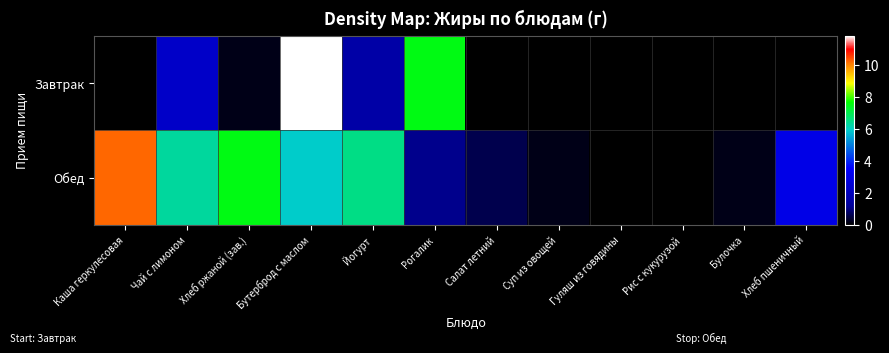

Reading left to right, what are all the values shown in this chart?

Завтрак: Каша геркулесовая=0.0	Чай с лимоном=2.3	Хлеб ржаной (зав.)=0.2	Бутерброд с маслом=11.8	Йогурт=1.5	Рогалик=7.5	Салат летний=0.0	Суп из овощей=0.0	Гуляш из говядины=0.0	Рис с кукурузой=0.0	Булочка=0.0	Хлеб пшеничный=0.0
Обед: Каша геркулесовая=10.2	Чай с лимоном=6.3	Хлеб ржаной (зав.)=7.5	Бутерброд с маслом=5.9	Йогурт=6.5	Рогалик=1.1	Салат летний=0.6	Суп из овощей=0.2	Гуляш из говядины=0.0	Рис с кукурузой=0.0	Булочка=0.2	Хлеб пшеничный=3.0